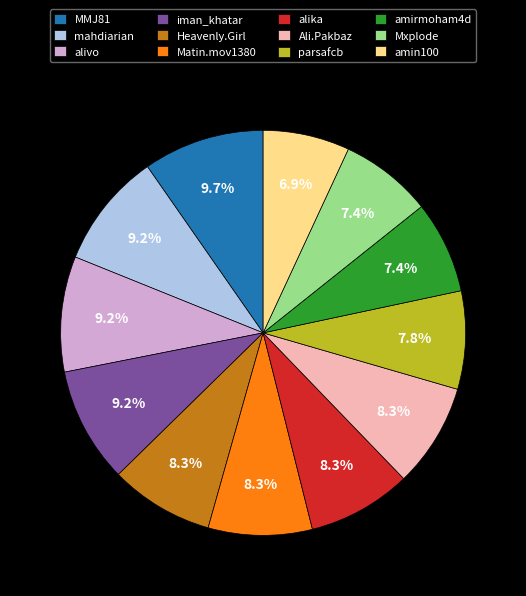

Is the sum of alivo and Mxplode greater than half?

No